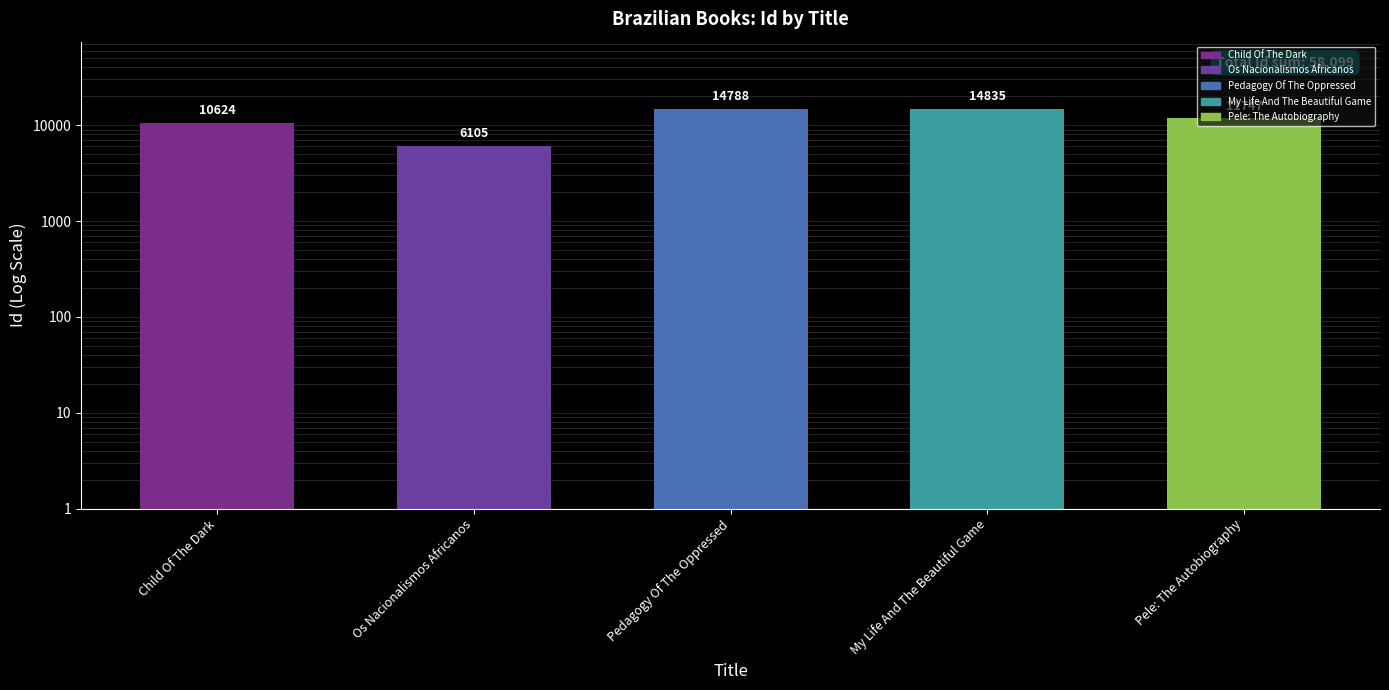

What is the difference between the maximum and minimum values?

8730